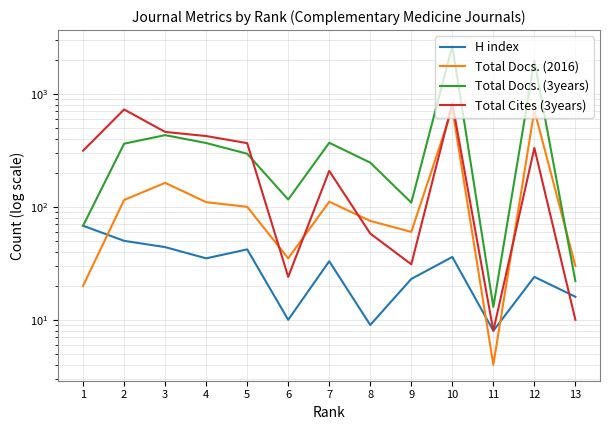

Reading right to left, extract all data points from this chart.

H index: 16	24	8	36	23	9	33	10	42	35	44	50	68
Total Docs. (2016): 30	716	4	740	60	75	111	35	100	110	163	115	20
Total Docs. (3years): 22	1961	13	2649	109	246	369	116	295	367	431	362	68
Total Cites (3years): 10	332	8	827	31	58	208	24	366	423	460	727	314